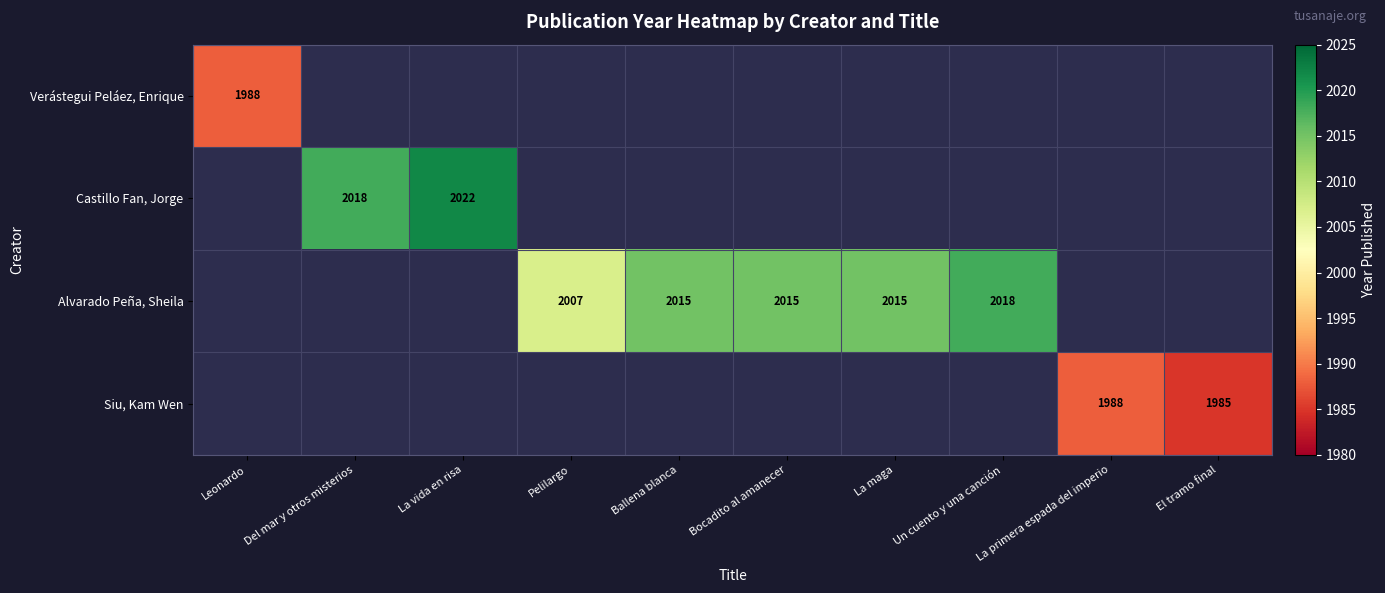

The Siu, Kam Wen series shows 1988 at La primera espada del imperio. True or false?

True